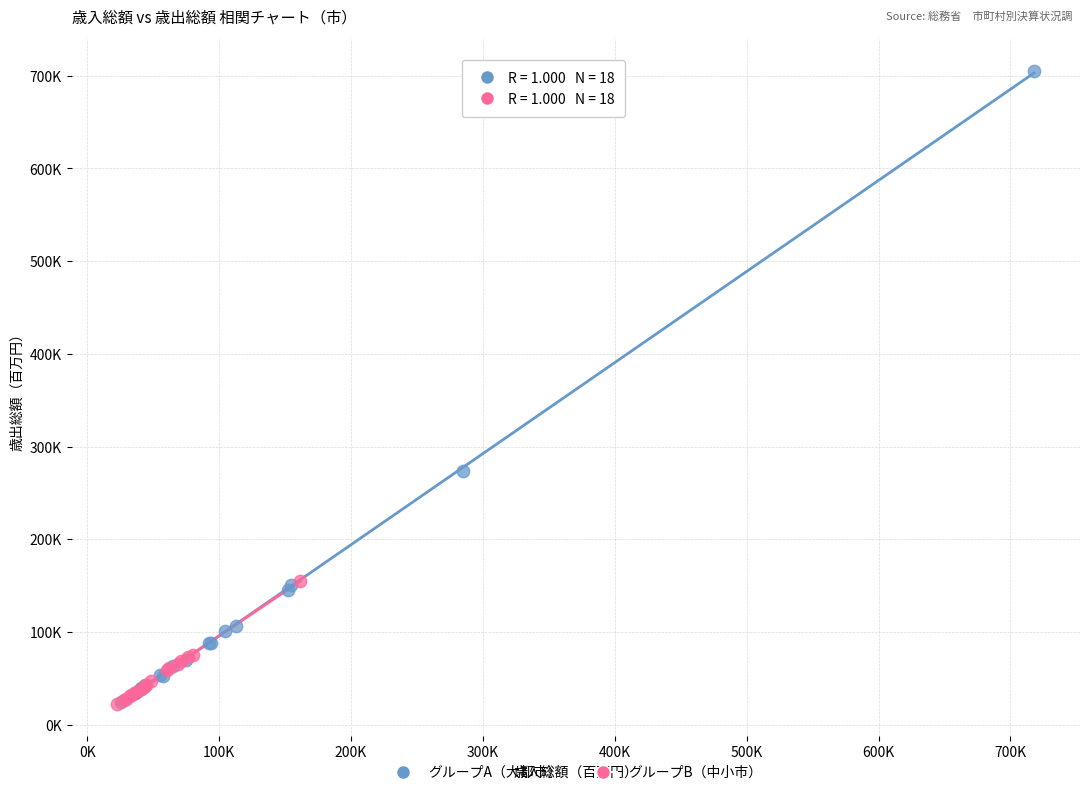

Which series has the widest spread of Y values?

グループA（大都市）